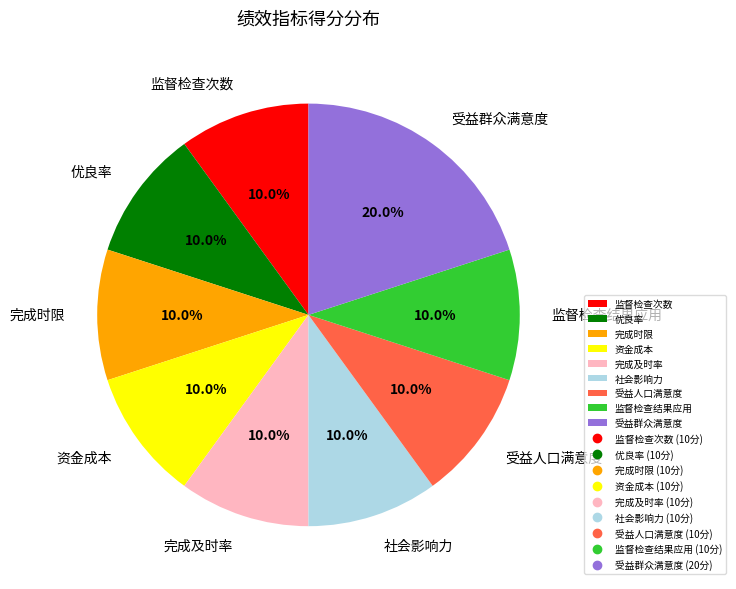

What is the ratio of the value at 社会影响力 to the value at 优良率?

1.0